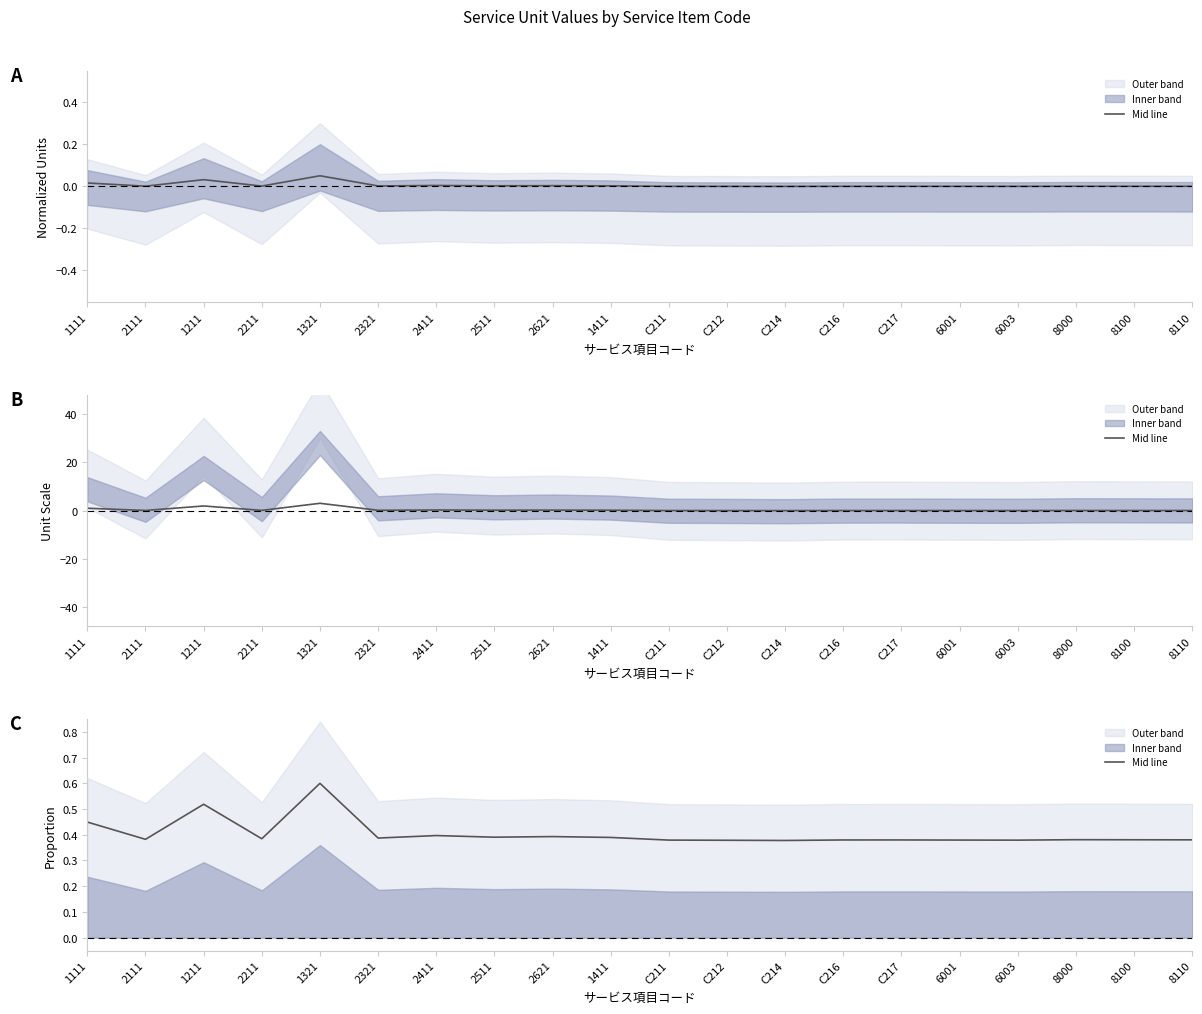

Which has a higher value, C212 or 2111?

2111